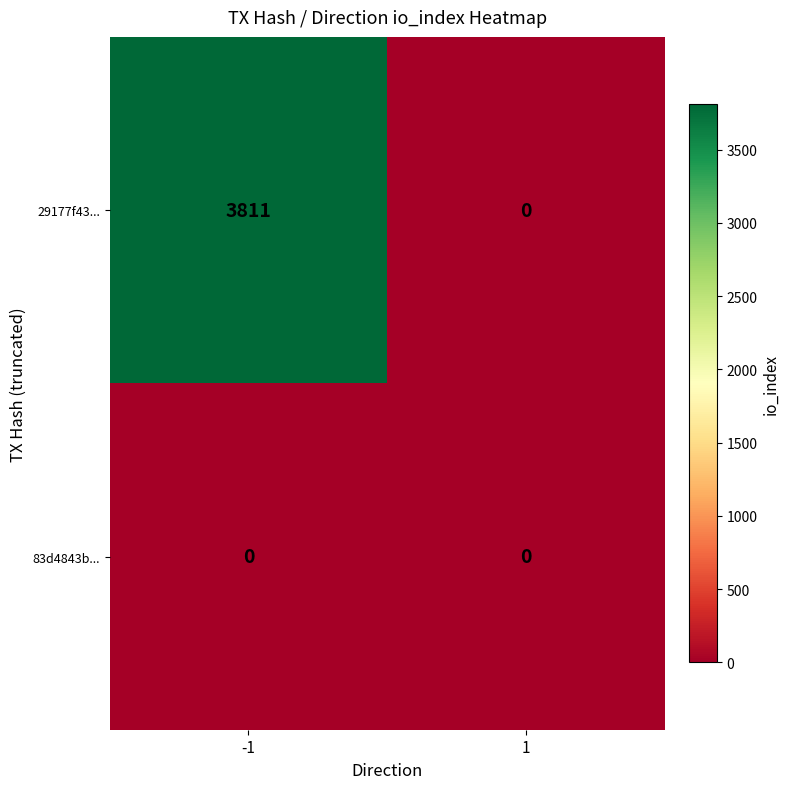

At -1, list the series in order from largest to smallest.

29177f43..., 83d4843b...